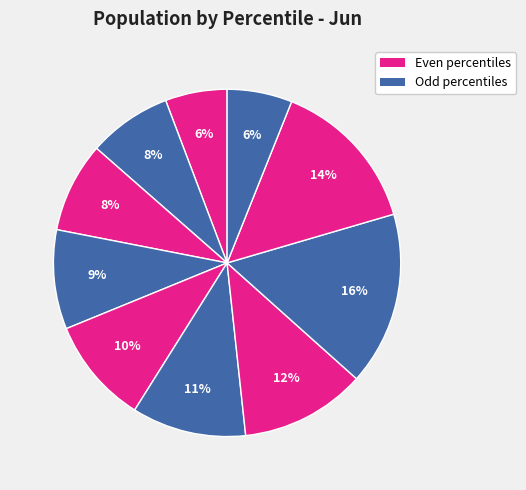

How many slices are in this pie chart?

10